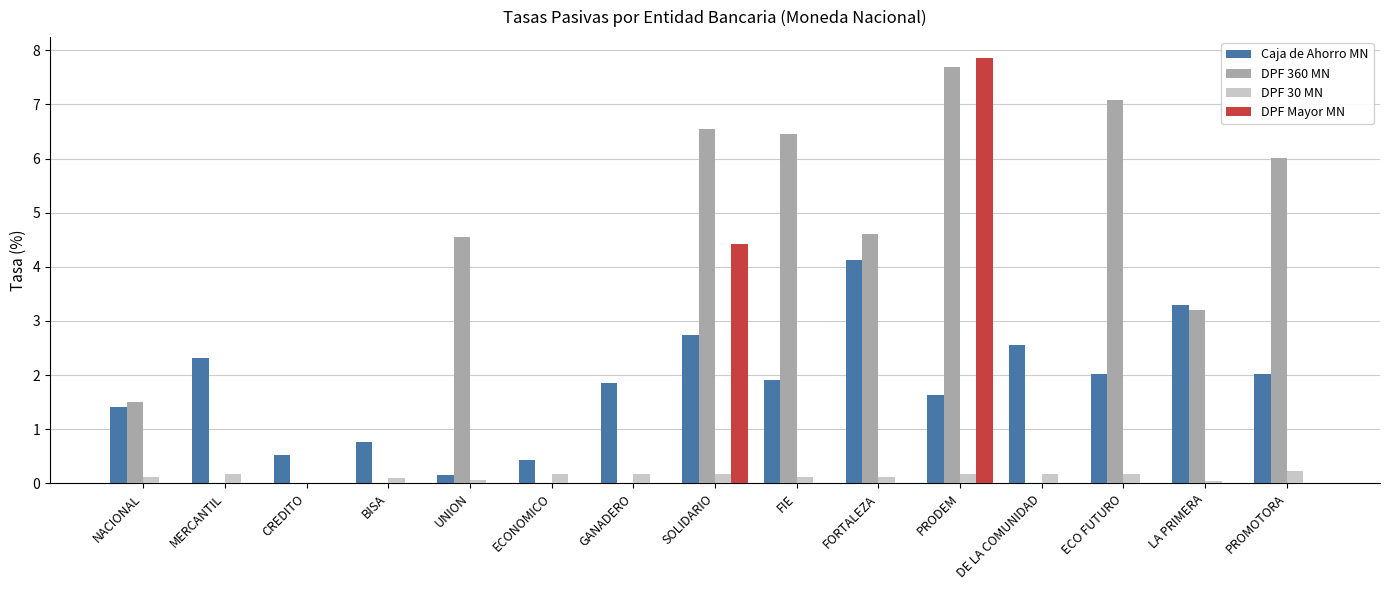

Is it true that DPF 360 MN equals 8.7 at SOLIDARIO?

False